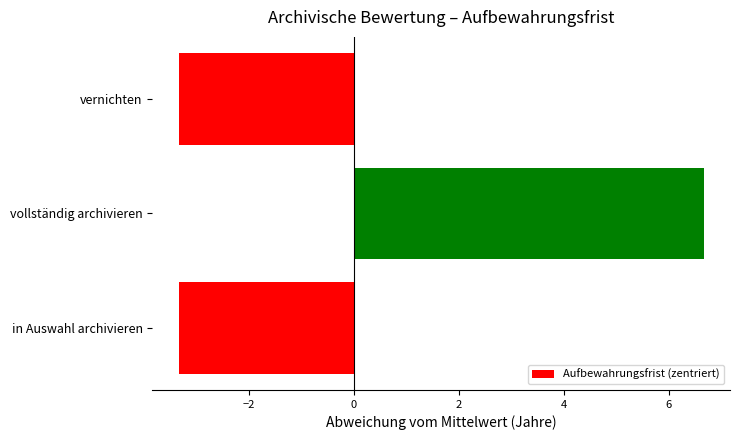

What is the difference between the maximum and minimum values?

10.0